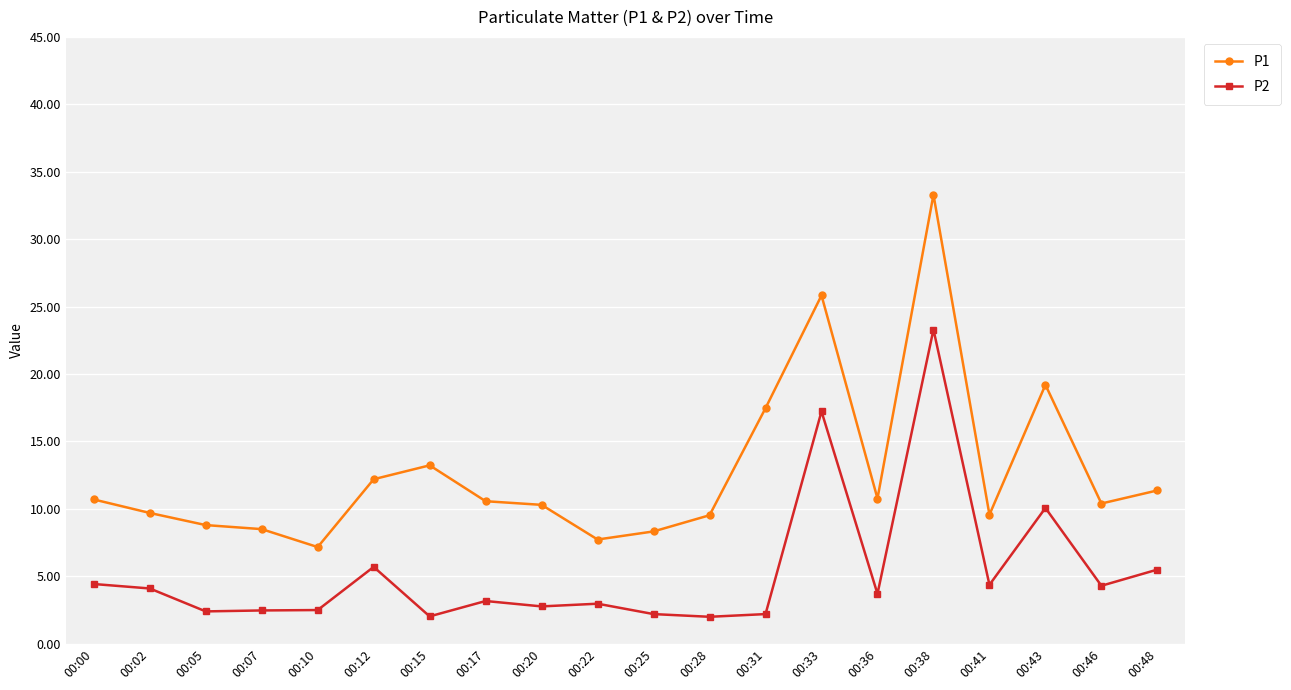

What is the sum of all P2 values?

107.4